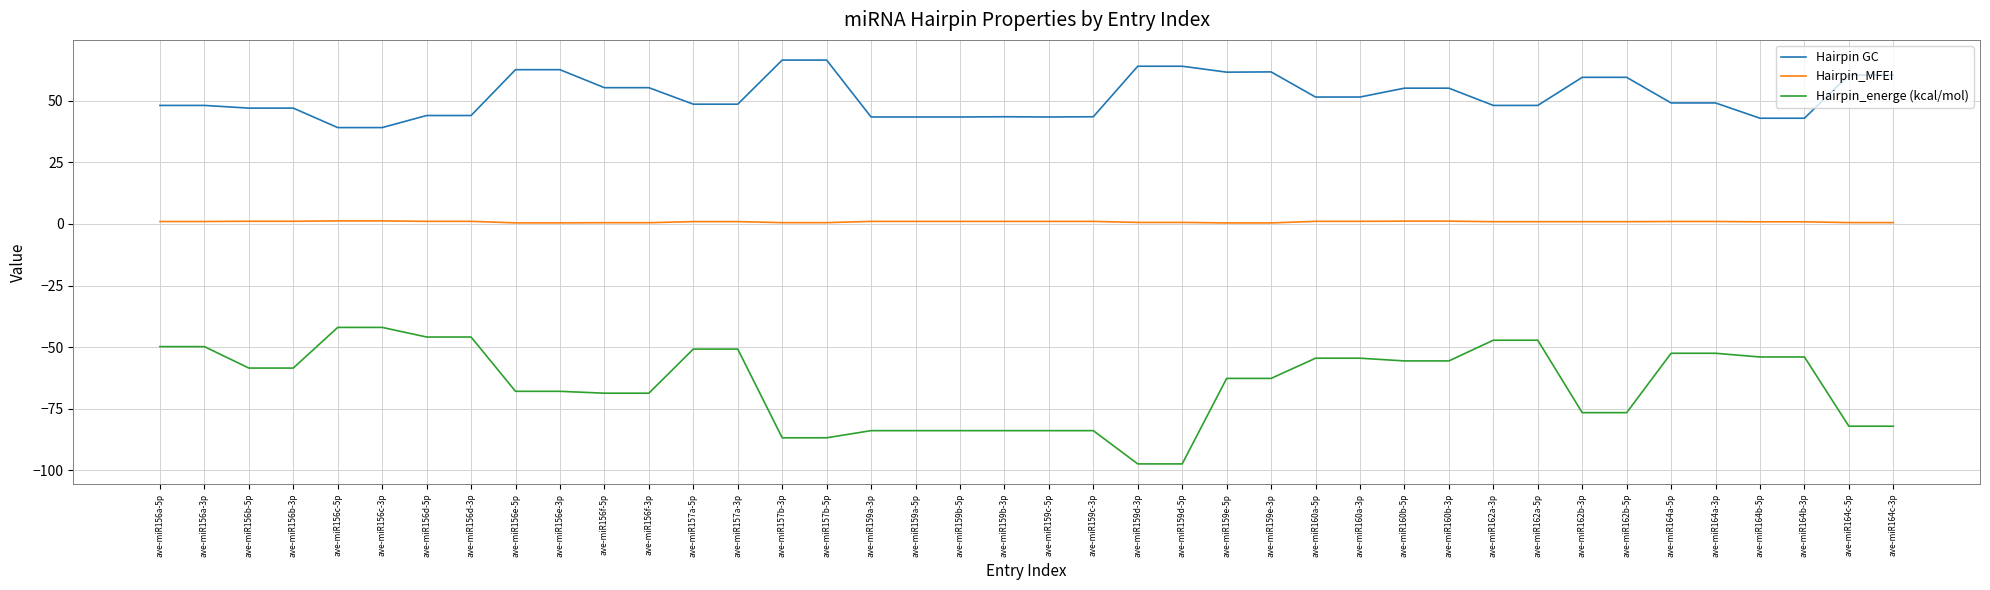

How many categories are shown in the chart?

40